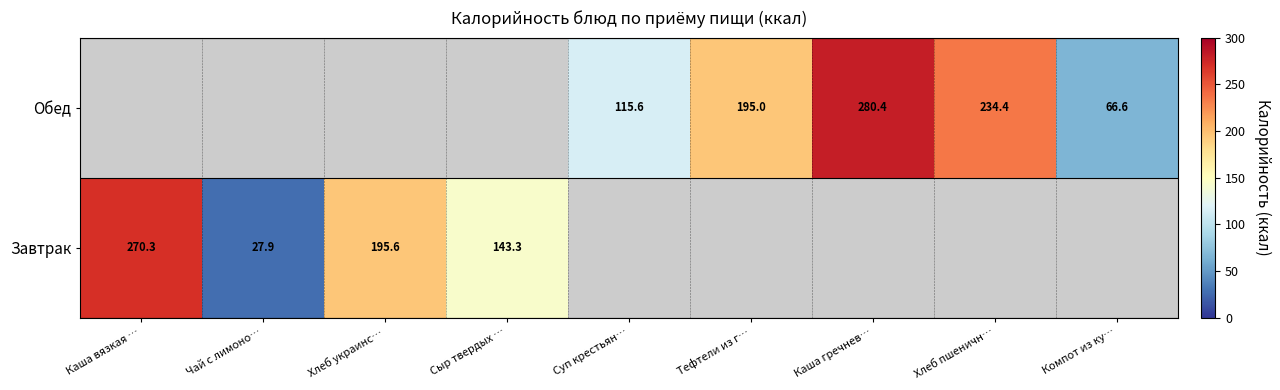

What is the difference between the Завтрак values at Хлеб украинс… and Чай с лимоно…?

167.7